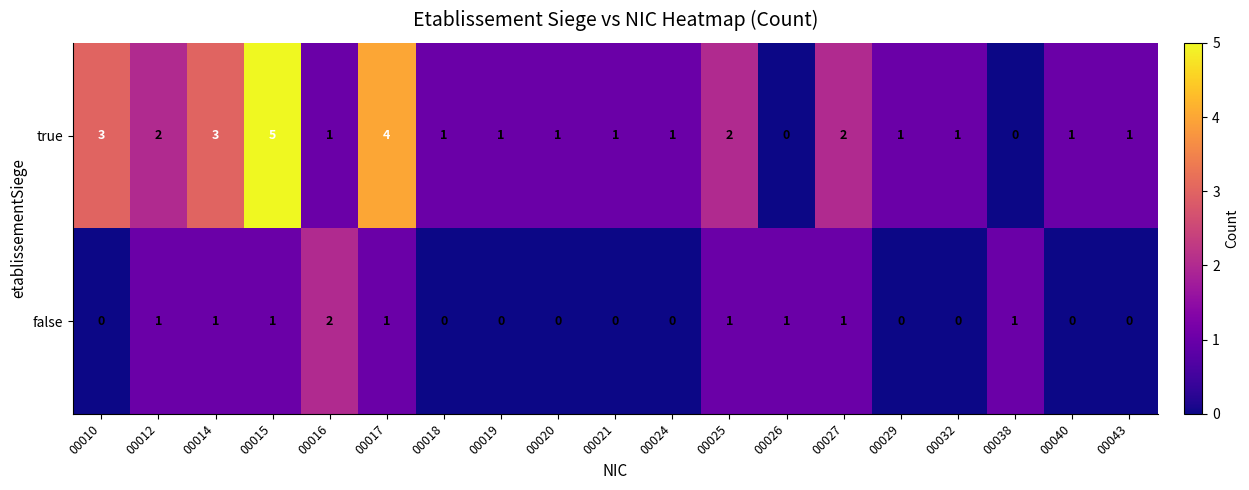

What is the greatest value displayed?

5